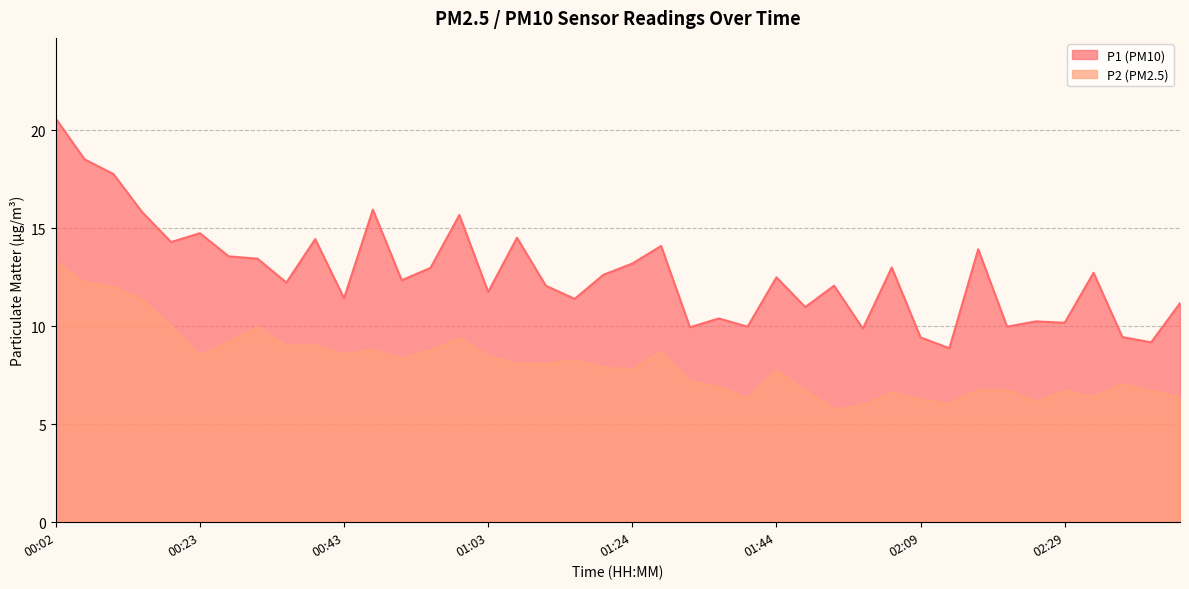

At which category does P1 reach its first local peak?

00:23